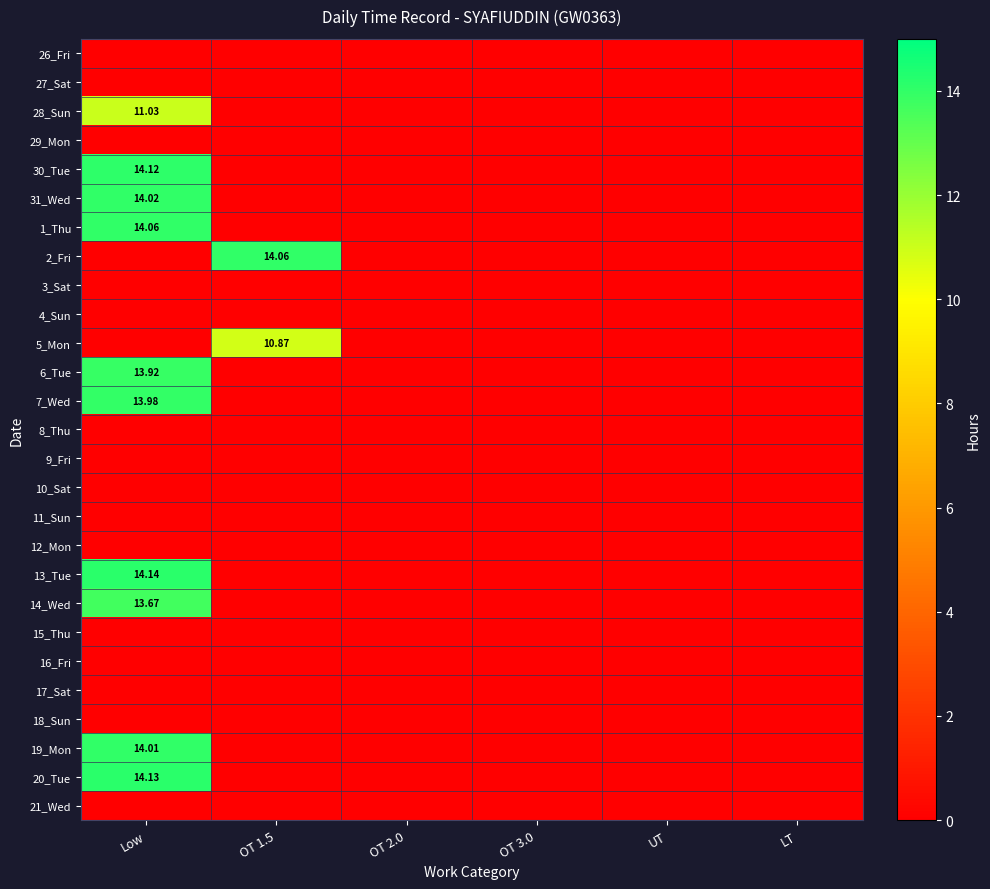

The 21_Wed series shows 0.0 at OT 3.0. True or false?

True